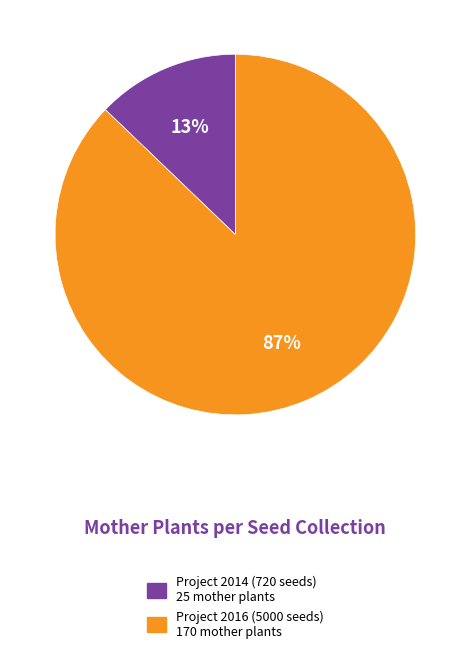

To the nearest percent, what is the average slice percentage?

50%